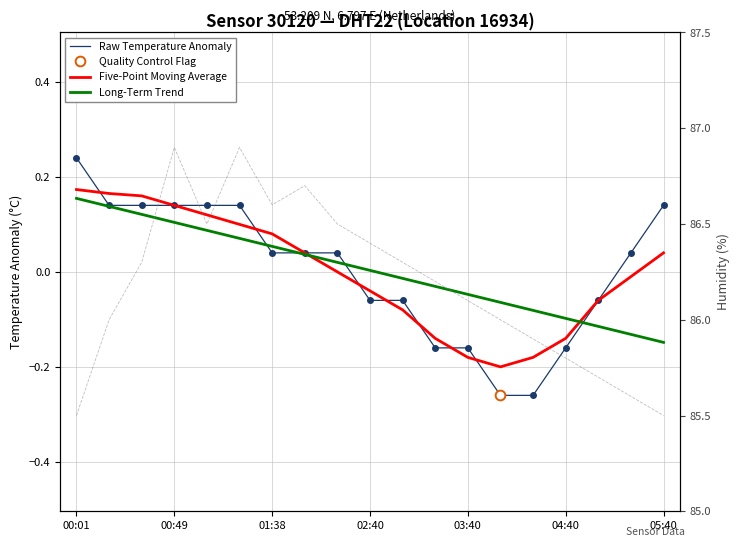

How many categories are shown in the chart?

19